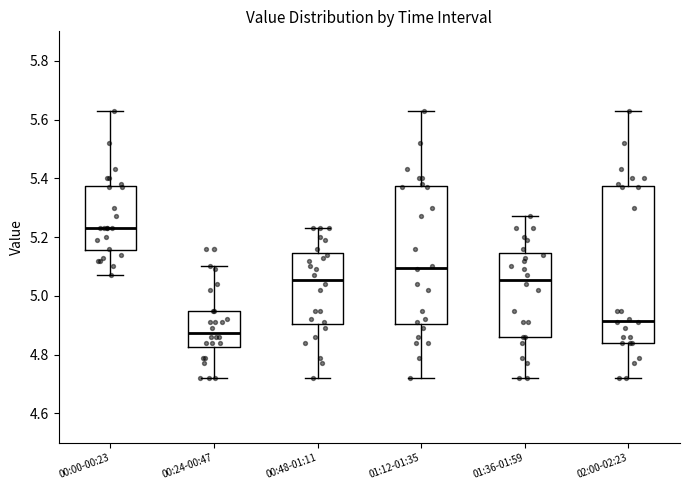

Reading left to right, transcribe this box plot: for each box, give where its median line is, the range the box spans, and where its two whiskers end, as read against the y-axis. The values are not printed on the chart, so give them approximately, as read against the axis.

00:00-00:23: median 5.24, box 5.16 to 5.38, whiskers 5.08 to 5.64
00:24-00:47: median 4.88, box 4.82 to 4.96, whiskers 4.72 to 5.10
00:48-01:11: median 5.06, box 4.90 to 5.14, whiskers 4.72 to 5.24
01:12-01:35: median 5.10, box 4.90 to 5.38, whiskers 4.72 to 5.64
01:36-01:59: median 5.06, box 4.86 to 5.14, whiskers 4.72 to 5.28
02:00-02:23: median 4.92, box 4.84 to 5.38, whiskers 4.72 to 5.64